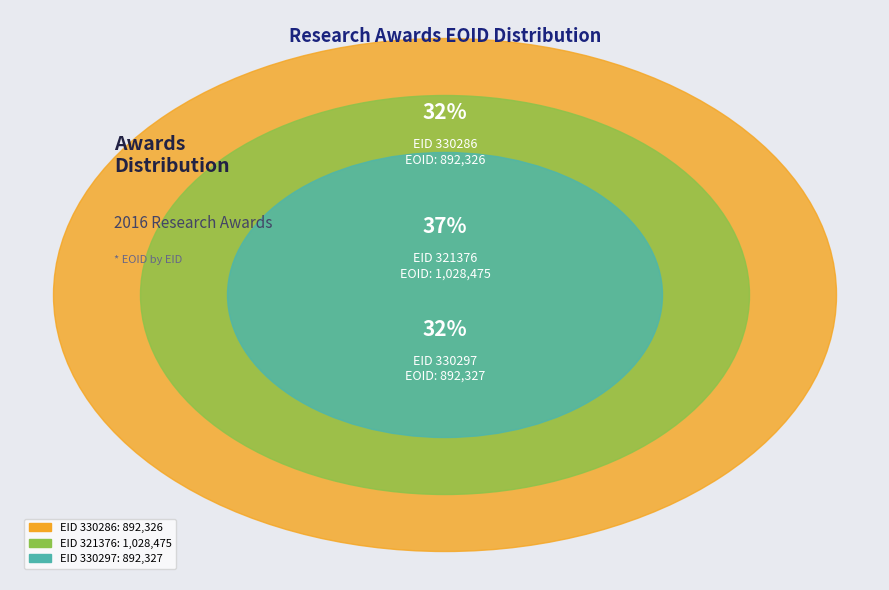

What percentage is NOT represented by 321376?

63.4%